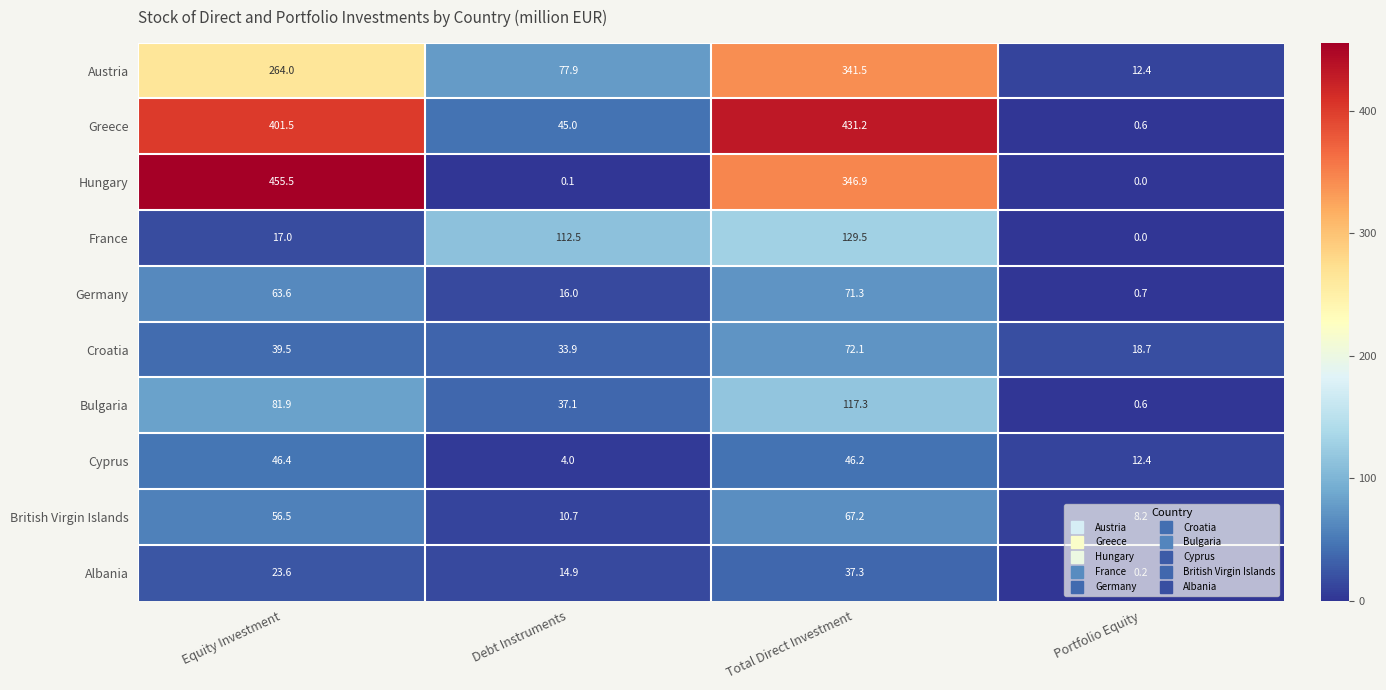

Is it true that Cyprus equals 4.0 at Debt Instruments?

True